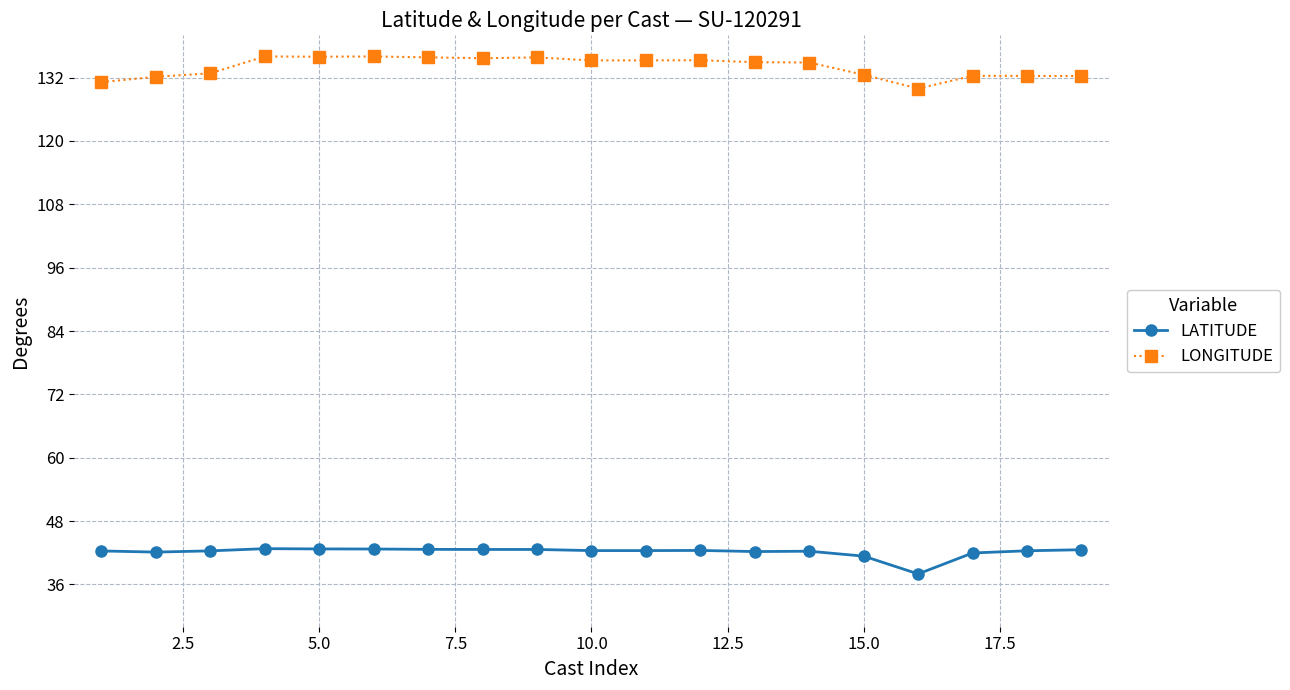

What is the highest value of the LATITUDE series?

42.8